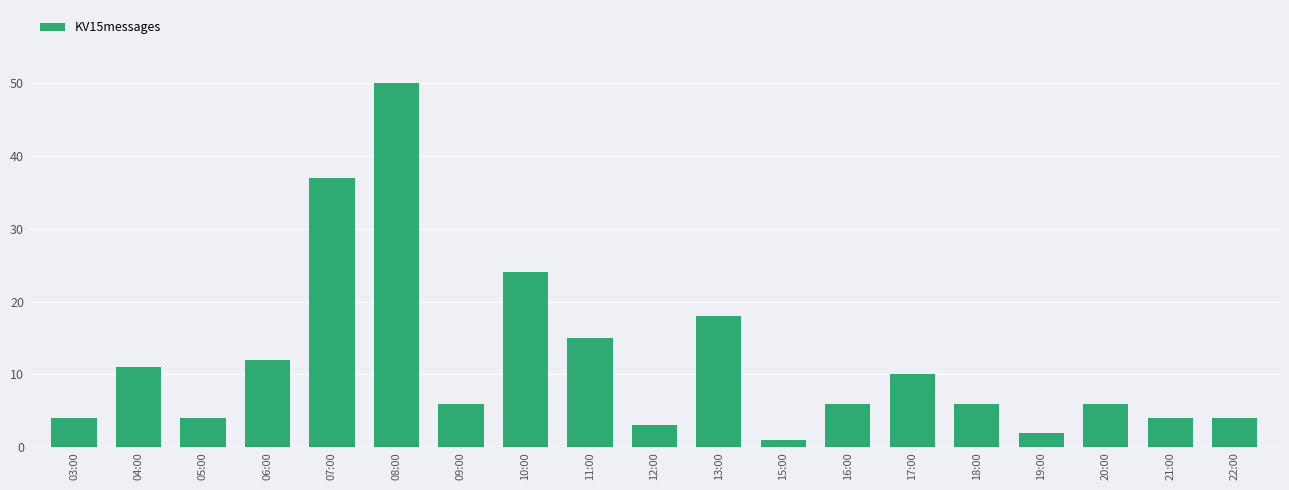

Reading right to left, what are all the values shown in this chart?

22:00=4	21:00=4	20:00=6	19:00=2	18:00=6	17:00=10	16:00=6	15:00=1	13:00=18	12:00=3	11:00=15	10:00=24	09:00=6	08:00=50	07:00=37	06:00=12	05:00=4	04:00=11	03:00=4